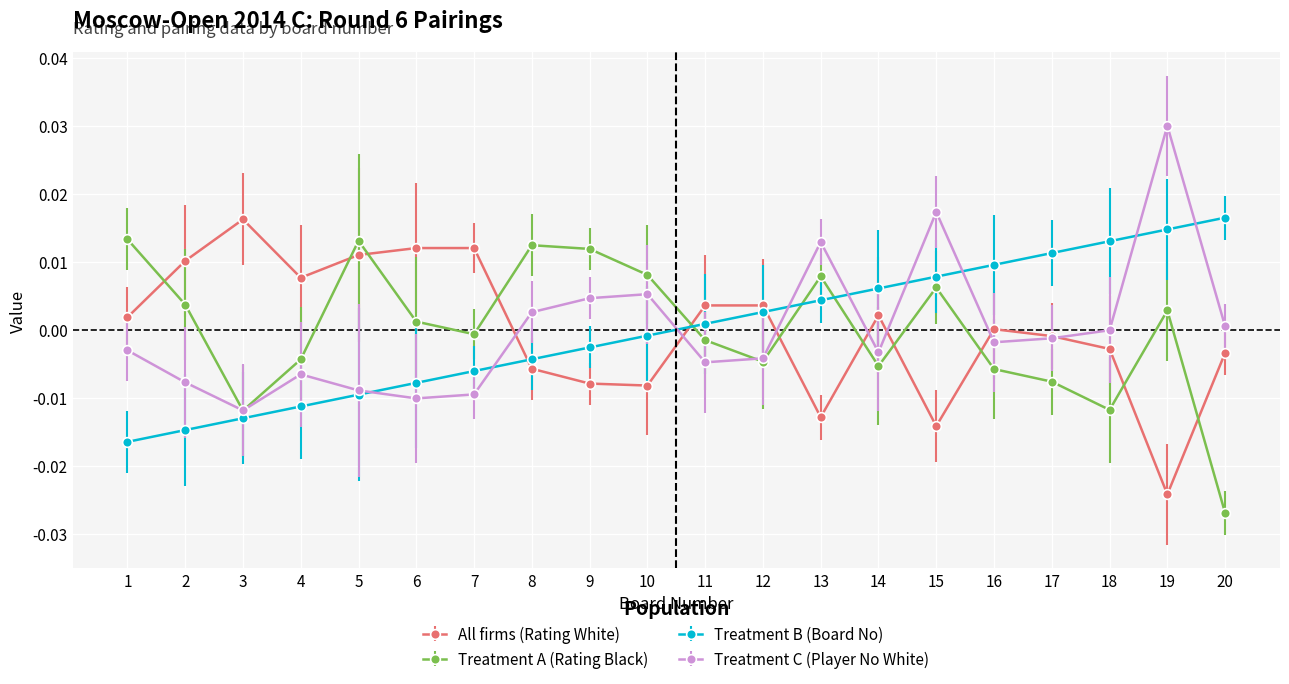

The Treatment A (Rating Black) series shows -0.0 at 18. True or false?

True